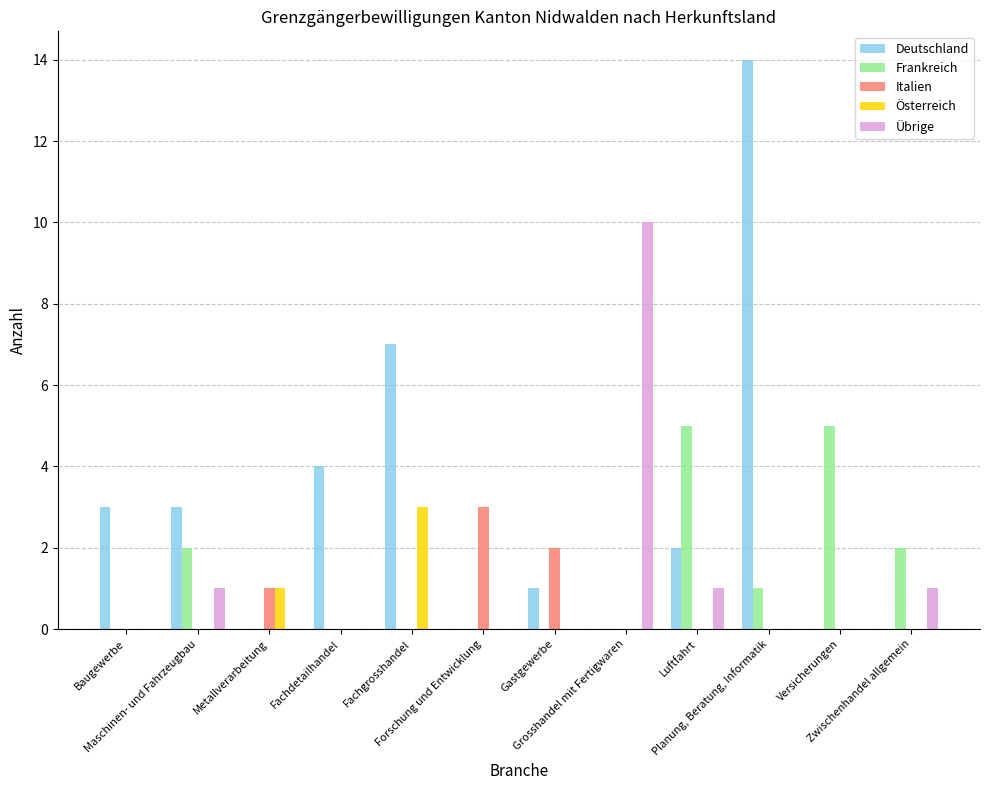

Which series has the widest spread of values?

Deutschland